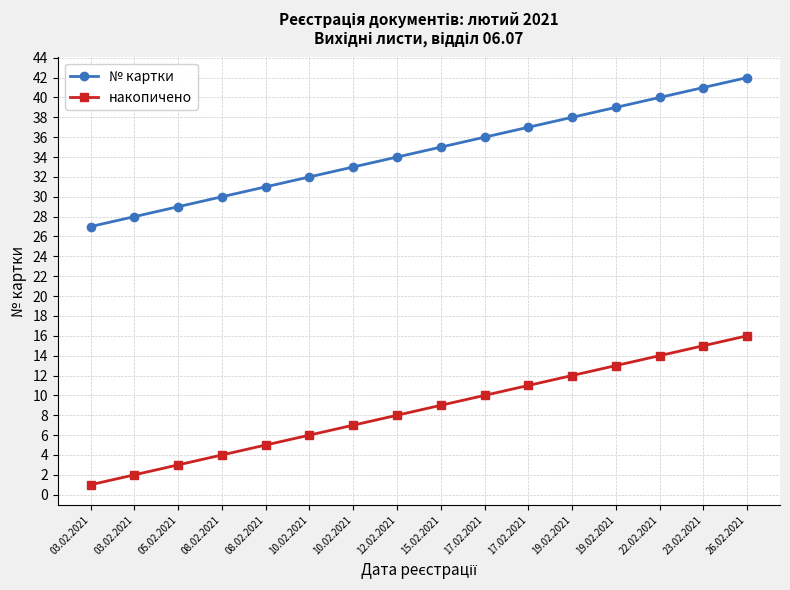

Count the number of data series in this chart.

2